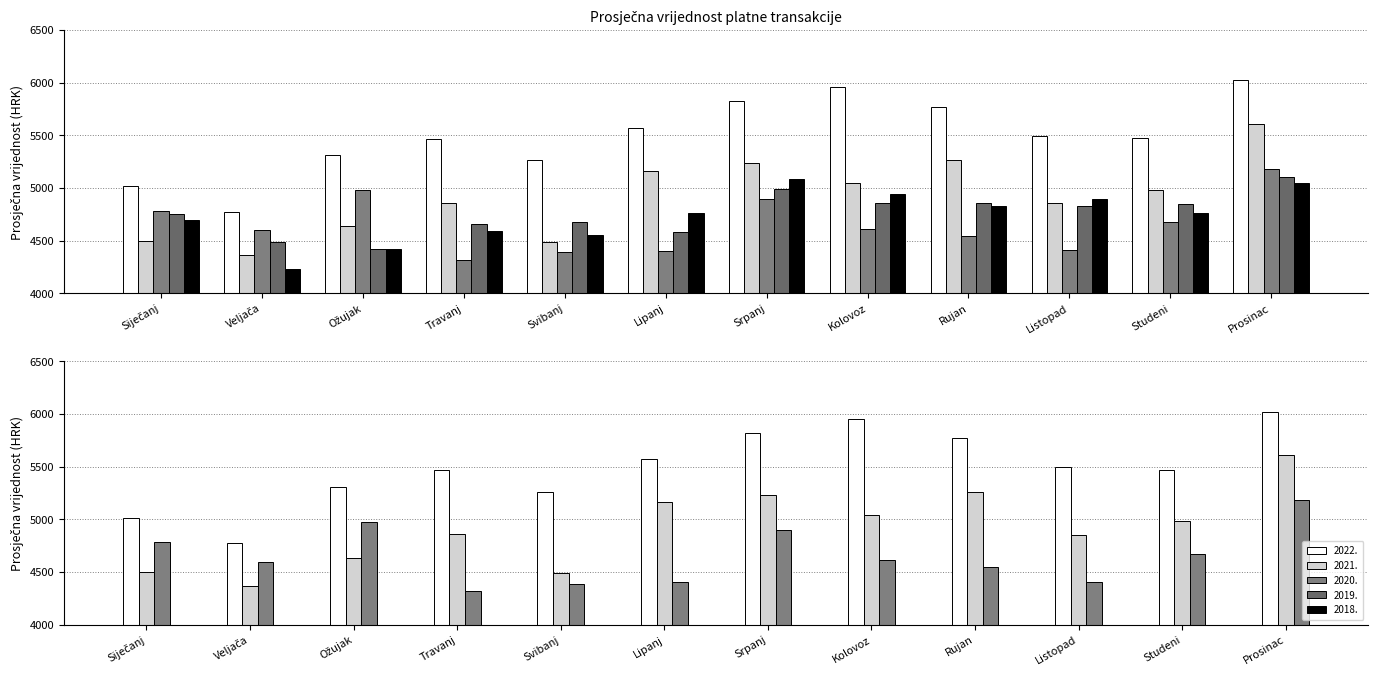

Rank the series at Kolovoz from highest to lowest value.

2022., 2021., 2018., 2019., 2020.